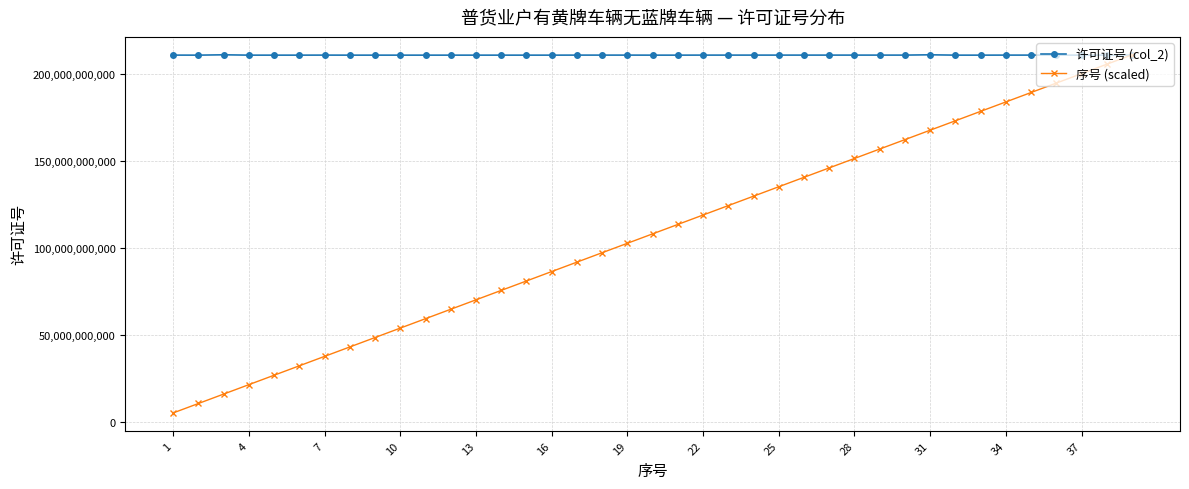

Which series has the widest spread of values?

序号 (scaled)